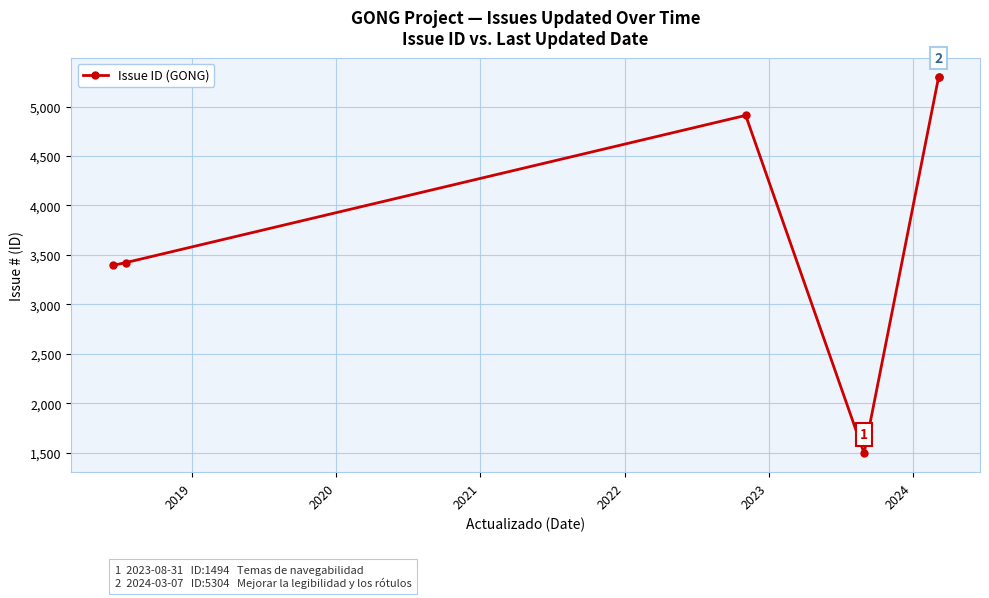

What is the sum of all values?

23829